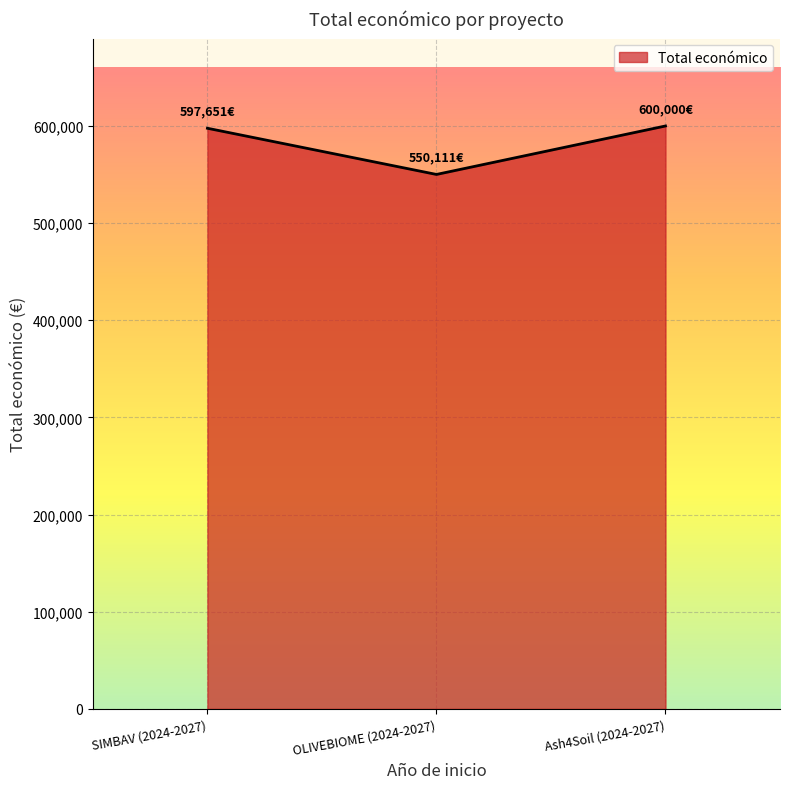

Where is the data nearest to the value 575055?

SIMBAV (2024-2027)